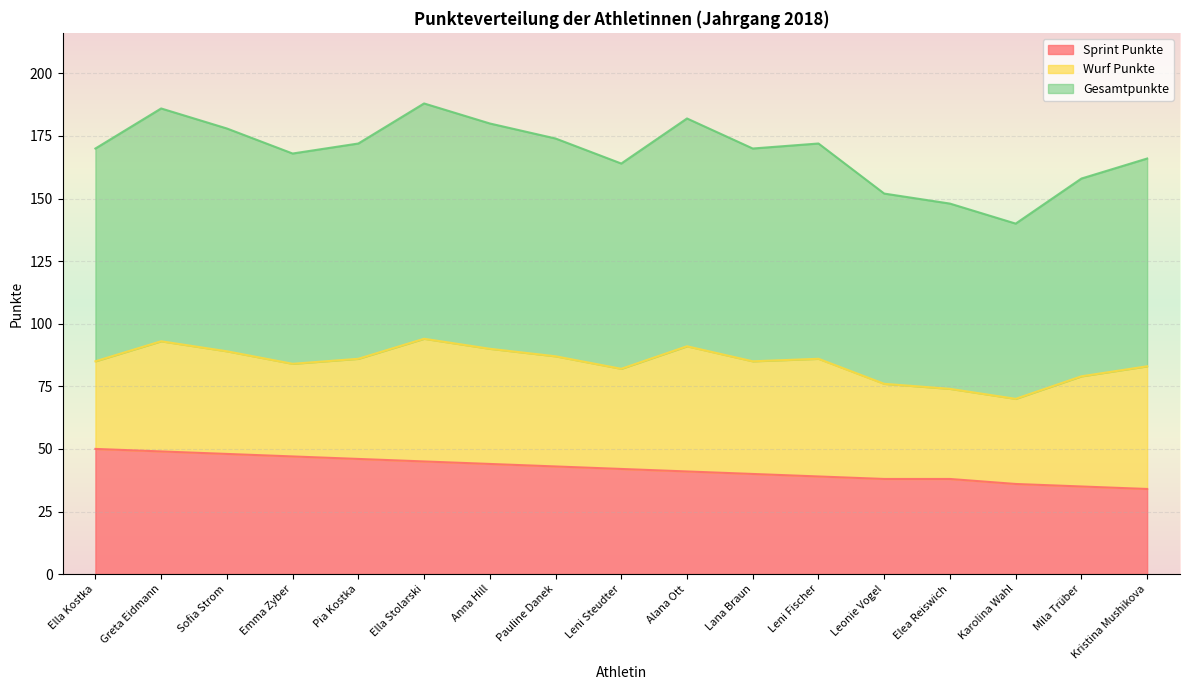

What position from the right is Ella Kostka?

17